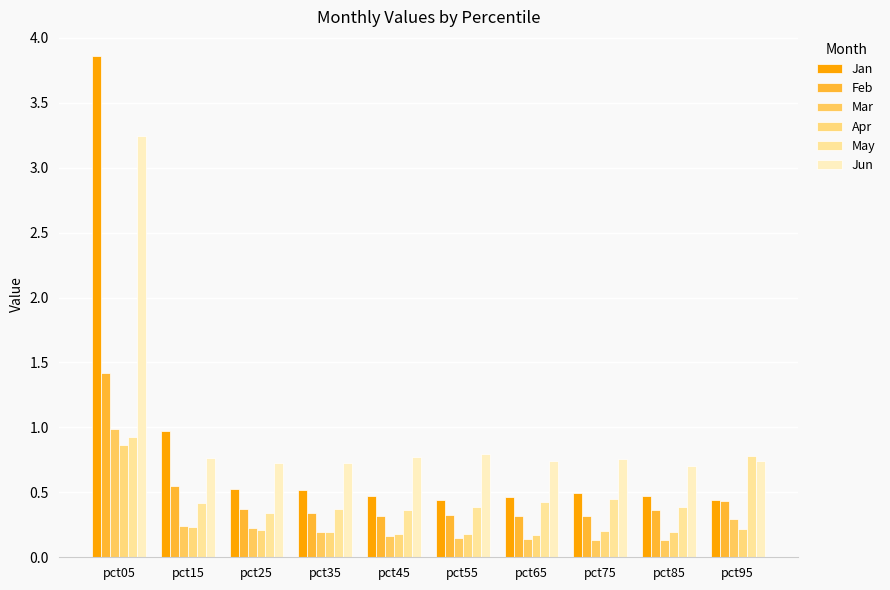

What is the sum of the Apr values at pct95 and pct75?

0.4